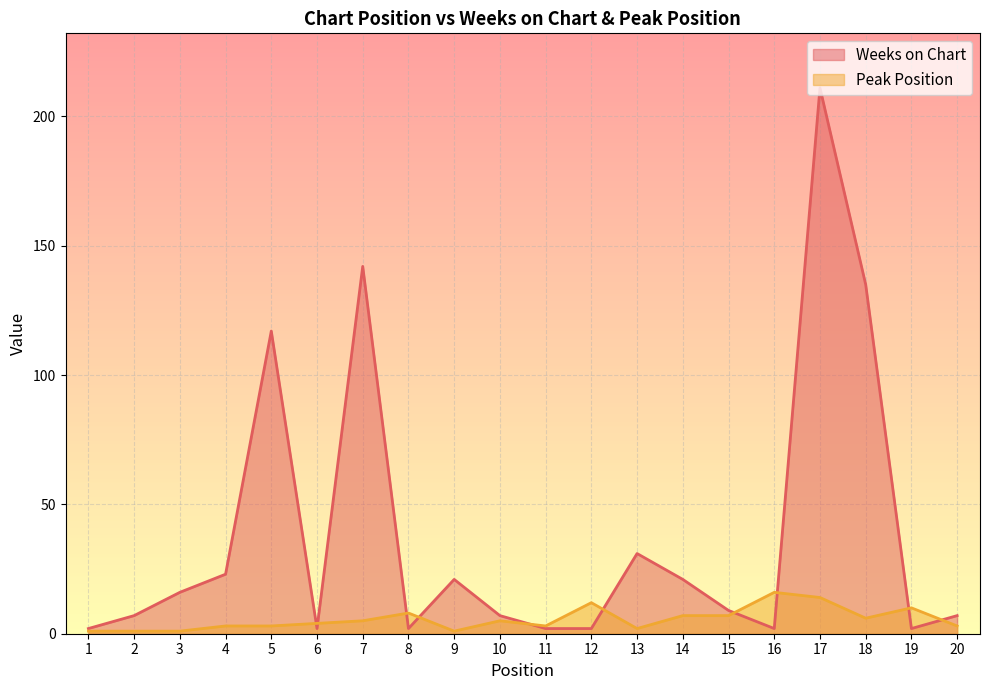

Between 6 and 12, which series saw the biggest shift?

Peak Position